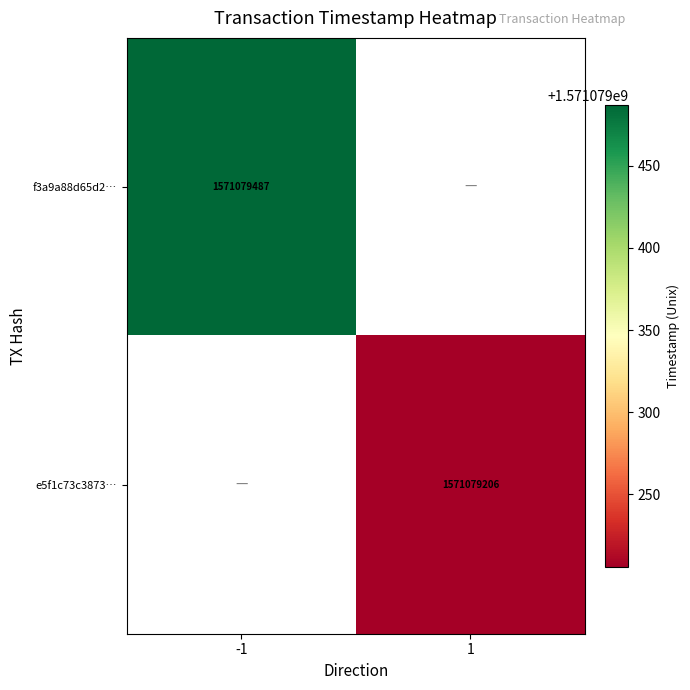

Where is f3a9a88d65d2645e219b276f7c9f56146c16f33 nearest to the value 785539743?

1